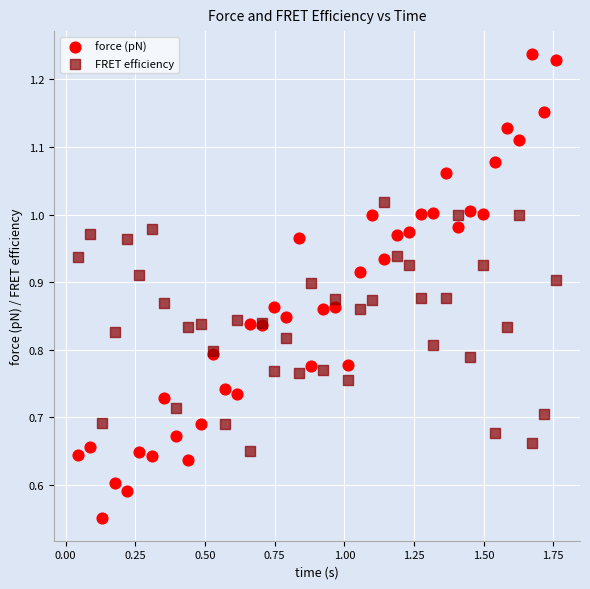

Which series contains the lowest Y value?

force (pN)